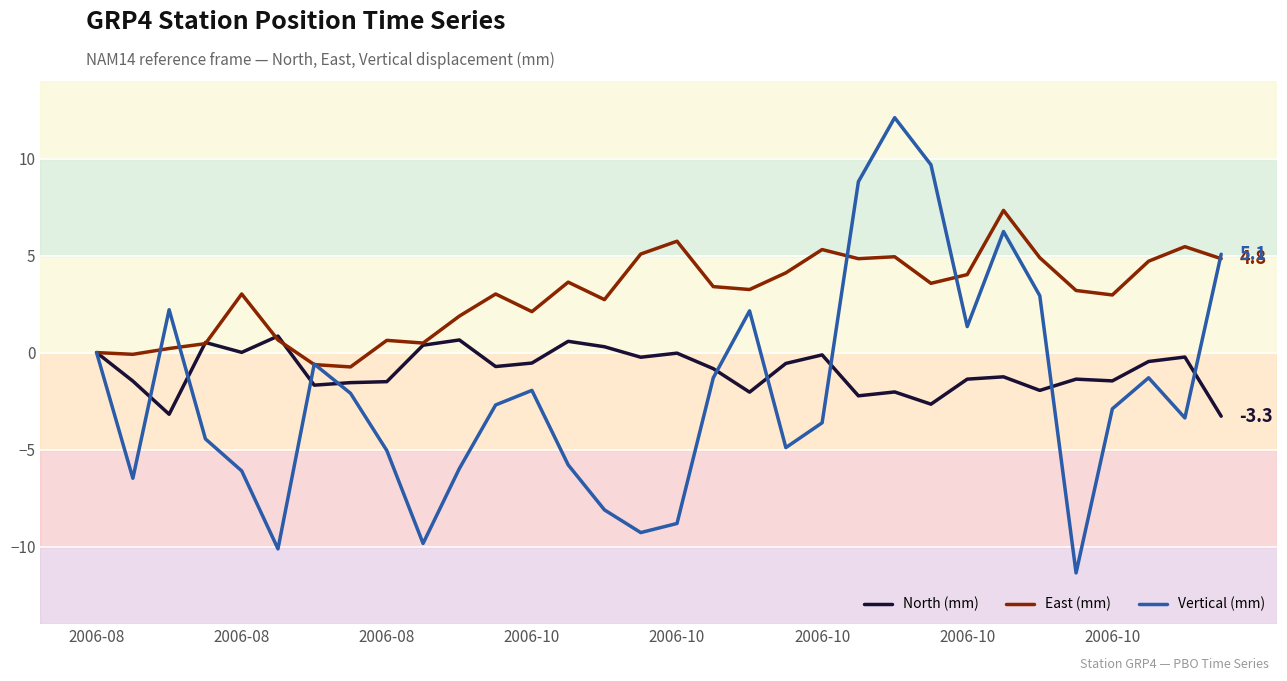

Rank the series by their maximum value, from lowest to highest.

North (mm), East (mm), Vertical (mm)